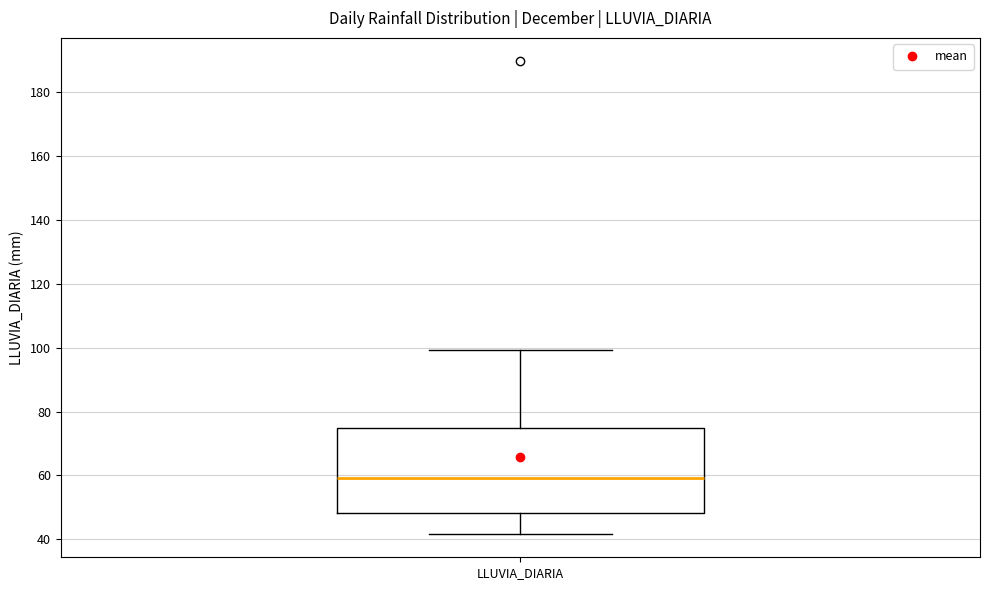

Where is the lower edge of the box for LLUVIA_DIARIA on the y-axis? The values are not printed on the chart, so give them approximately, as read against the axis.

48